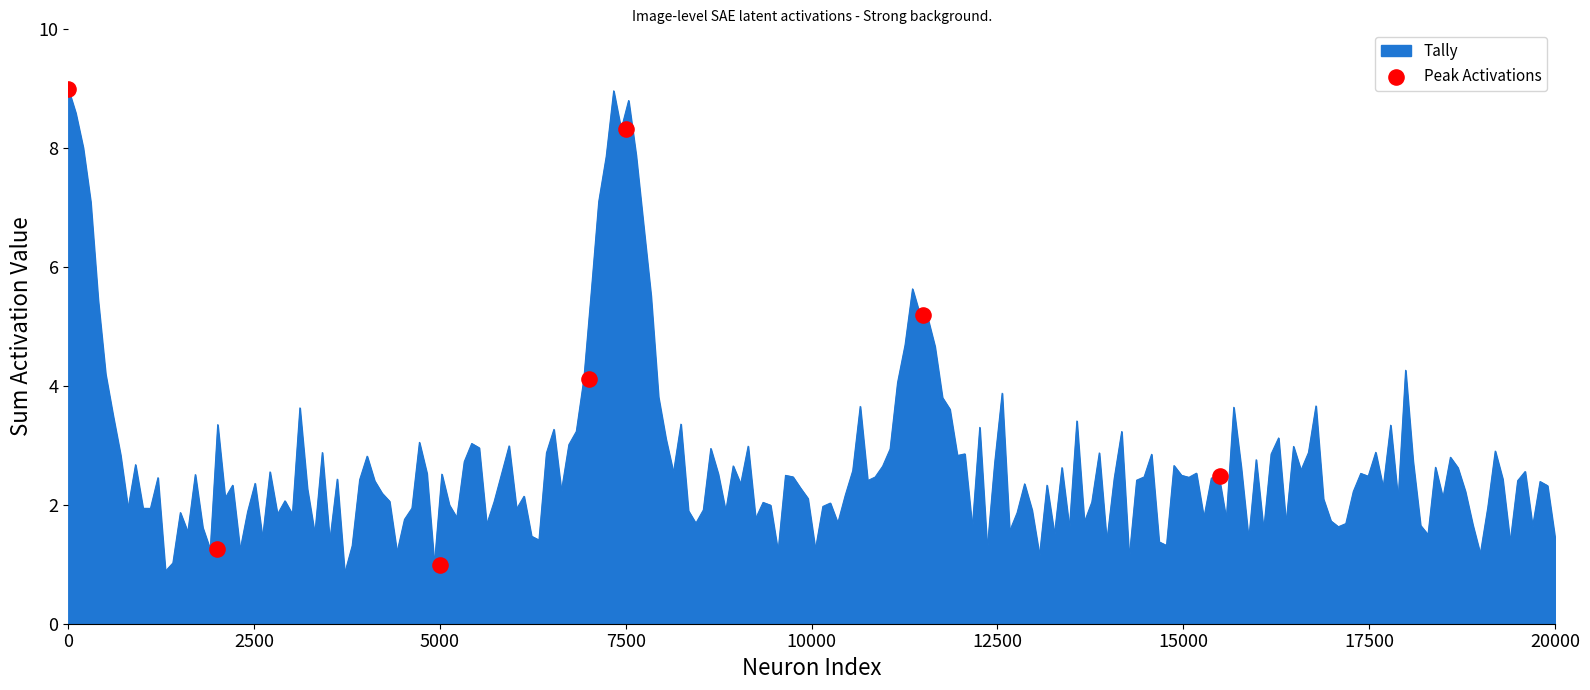

What is the minimum value for Tally?

0.9